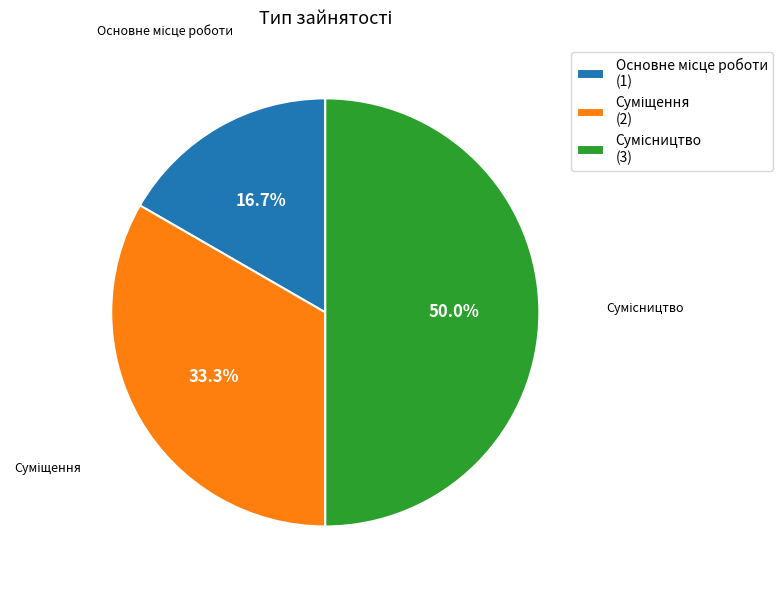

Count the number of slices in the pie.

3